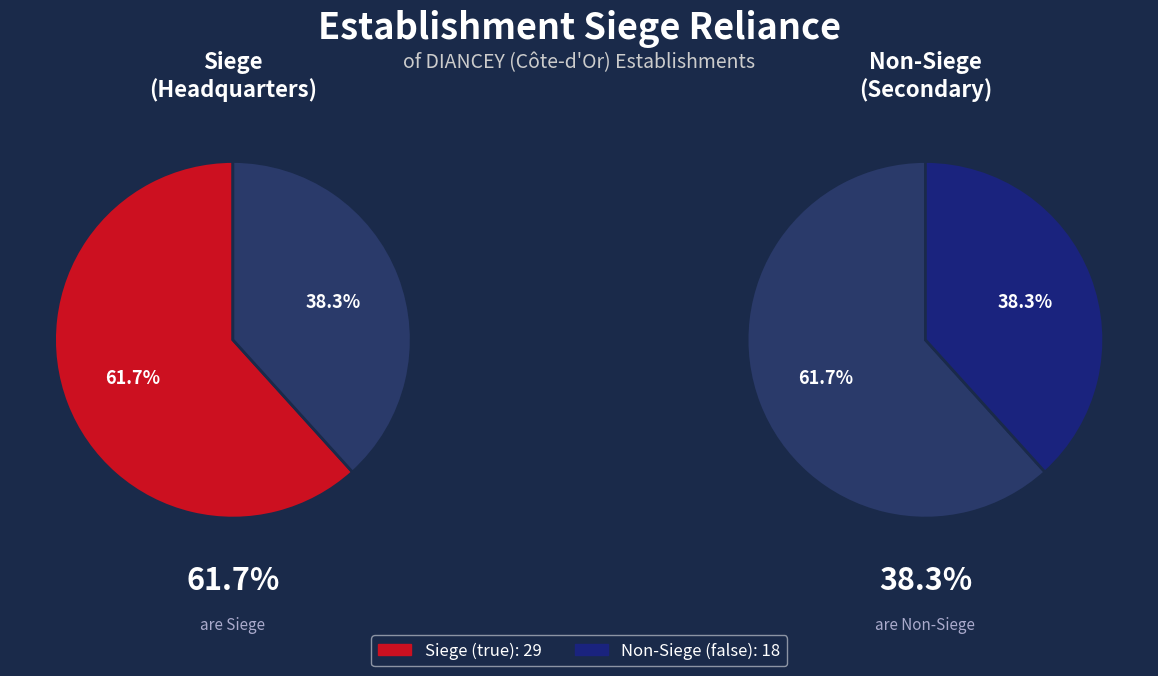

What percentage is the true slice, to the nearest percent?

62%